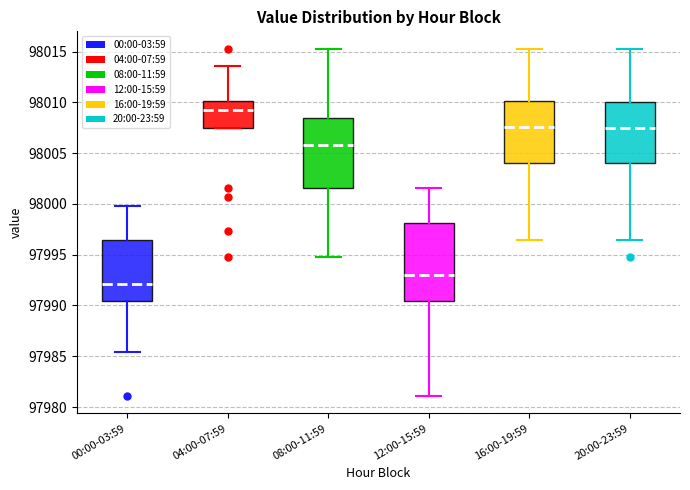

Which box is the tallest, from its lower edge to its upper edge?

12:00-15:59